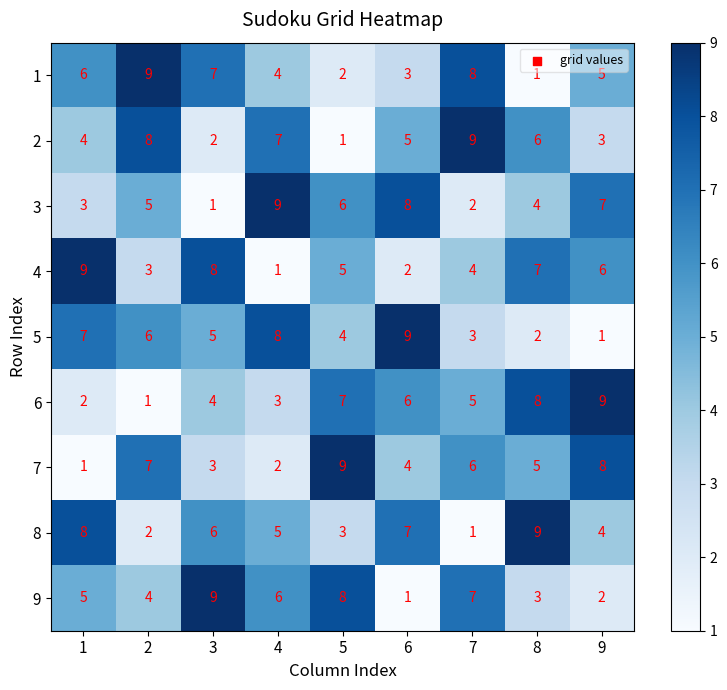

At which label is 4 closest to 5?

5